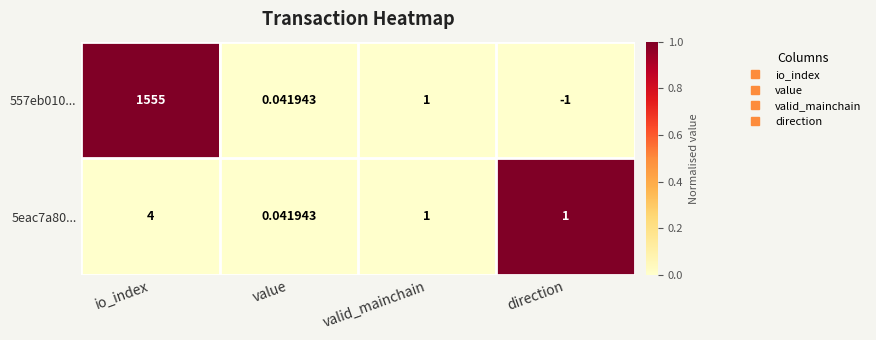

Which category has the lowest value across all series?

direction